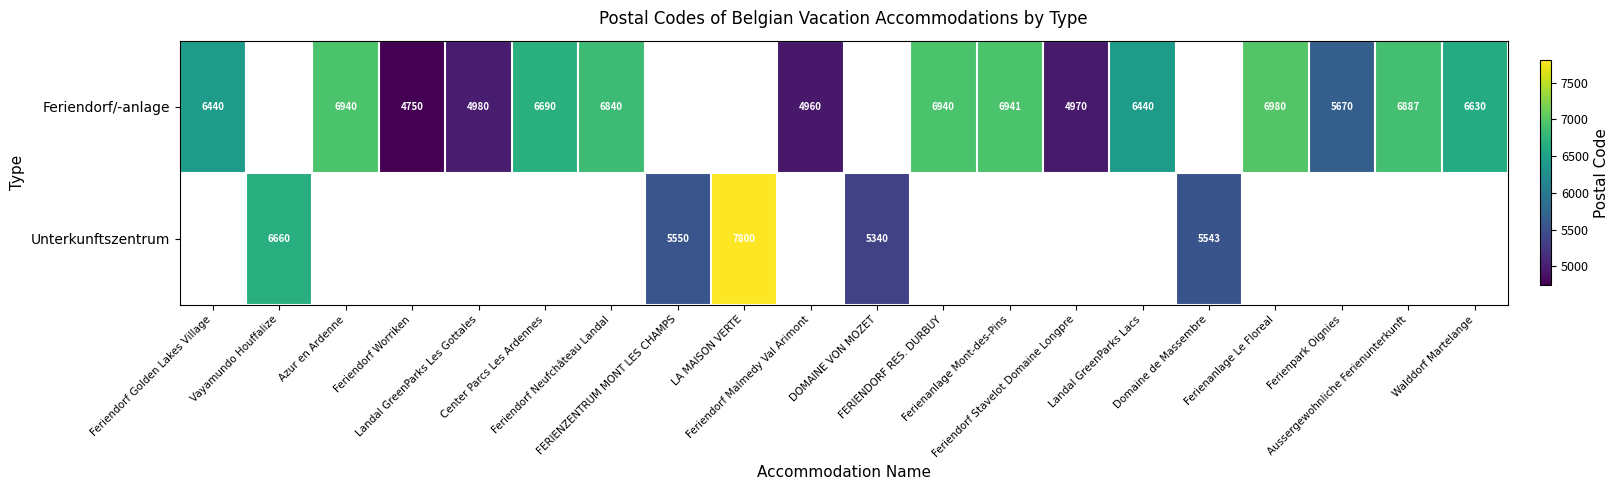

List the series in order of their peak value, lowest first.

Feriendorf/-anlage, Unterkunftszentrum